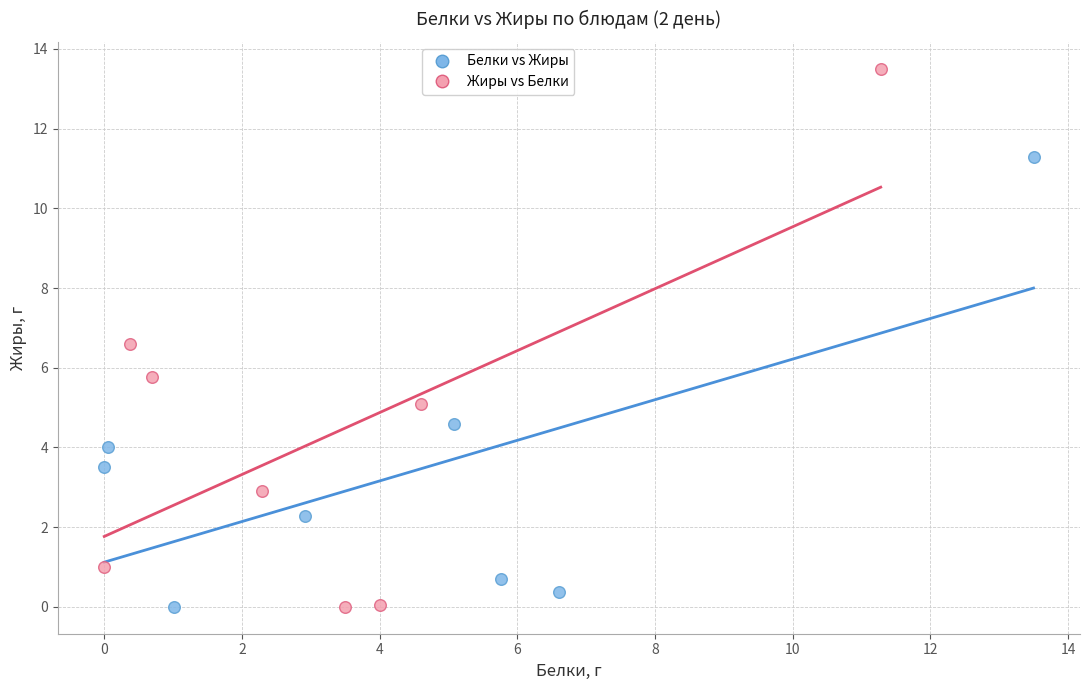

Which series contains the highest Y value?

Жиры vs Белки